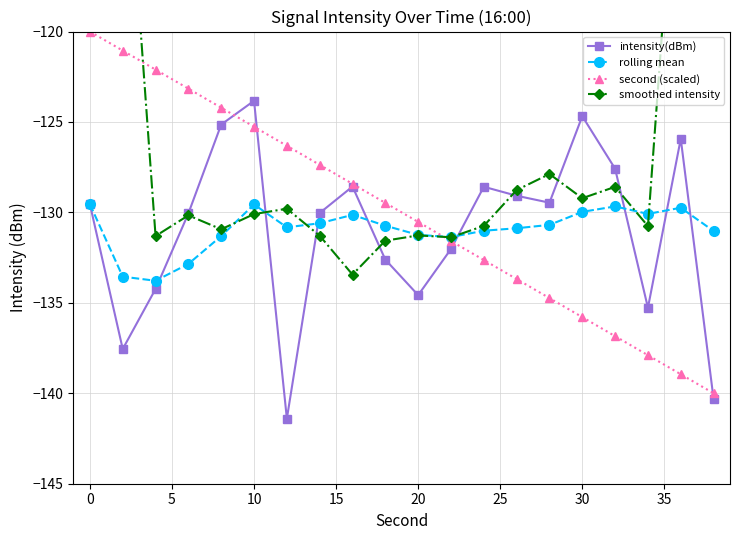

Reading right to left, what are all the values shown in this chart?

intensity(dBm): -140.3	-125.9	-135.3	-127.6	-124.7	-129.5	-129.1	-128.6	-132.0	-134.6	-132.6	-128.6	-130.0	-141.4	-123.8	-125.1	-130.1	-134.2	-137.6	-129.6
rolling mean: -131.0	-129.7	-130.1	-129.7	-130.0	-130.7	-130.9	-131.0	-131.4	-131.2	-130.7	-130.1	-130.6	-130.8	-129.6	-131.3	-132.8	-133.8	-133.6	-129.6
second (scaled): -140.0	-138.9	-137.9	-136.8	-135.8	-134.7	-133.7	-132.6	-131.6	-130.5	-129.5	-128.4	-127.4	-126.3	-125.3	-124.2	-123.2	-122.1	-121.1	-120.0
smoothed intensity: -80.3	-105.8	-130.8	-128.6	-129.2	-127.9	-128.8	-130.7	-131.4	-131.3	-131.6	-133.4	-131.3	-129.8	-130.1	-130.9	-130.2	-131.3	-106.3	-80.3